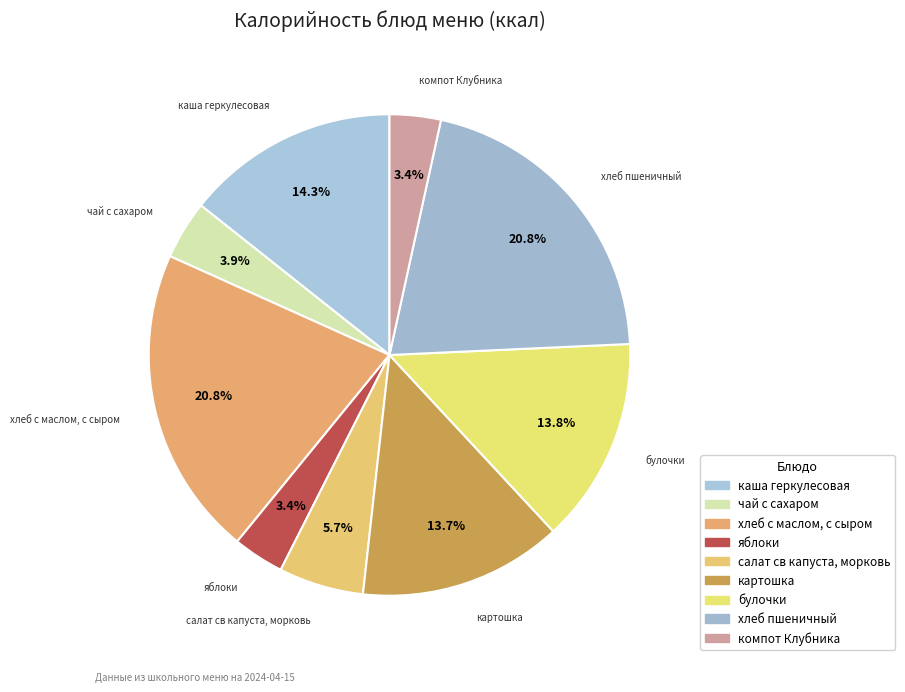

What is the change in value from хлеб с маслом, с сыром to компот Клубника?

-238.0